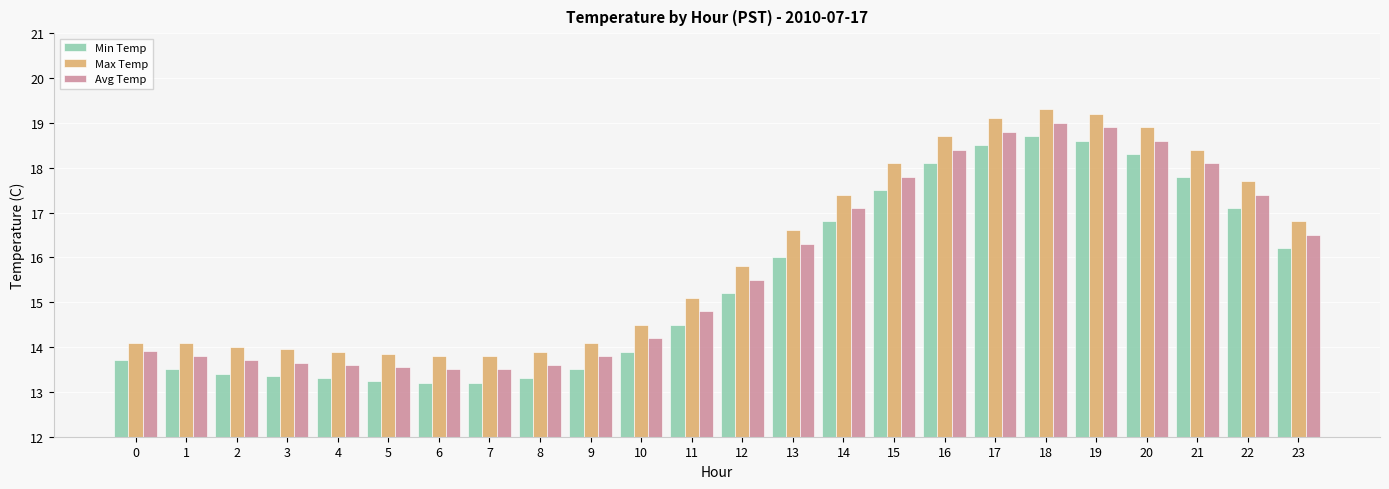

What is the smallest value displayed?

13.2